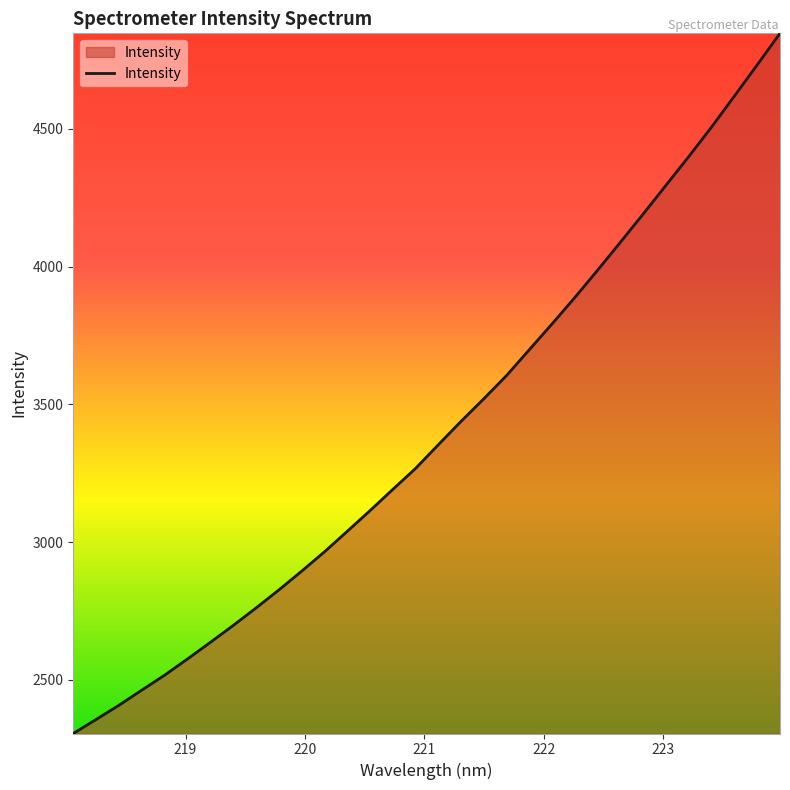

What is the minimum value shown in the chart?

2305.5